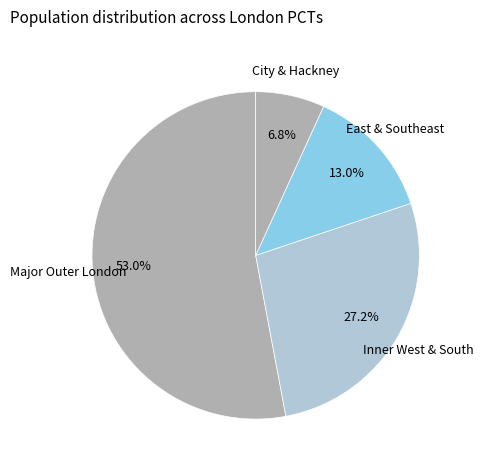

Combined, do East & Southeast and Major Outer London account for over 50%?

Yes